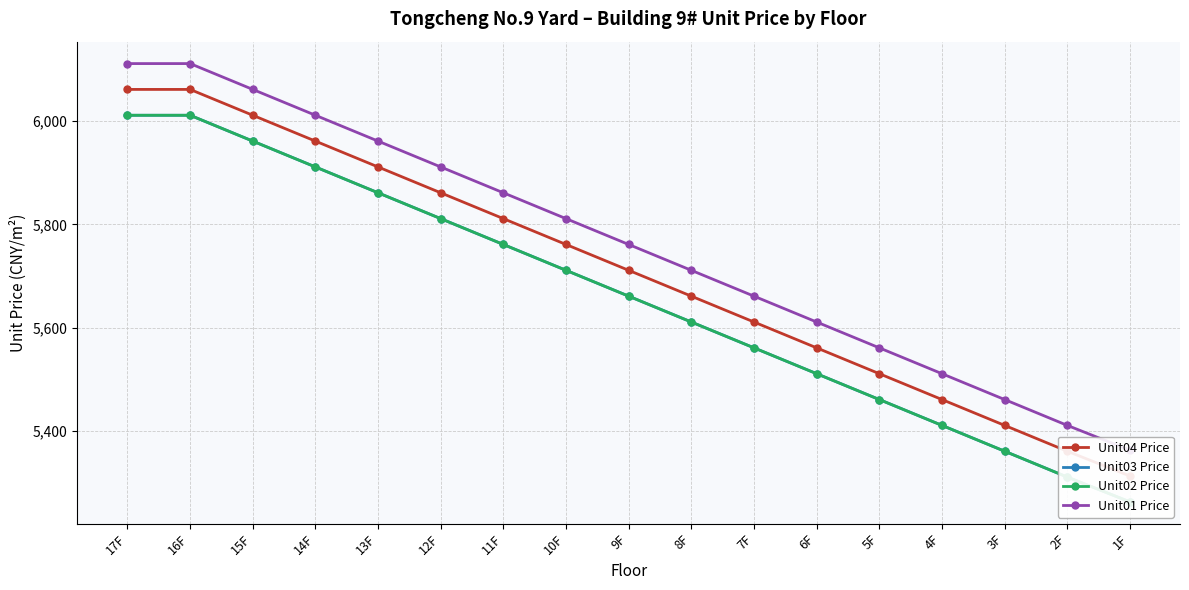

What is the label of the 14th point from the right?

14F